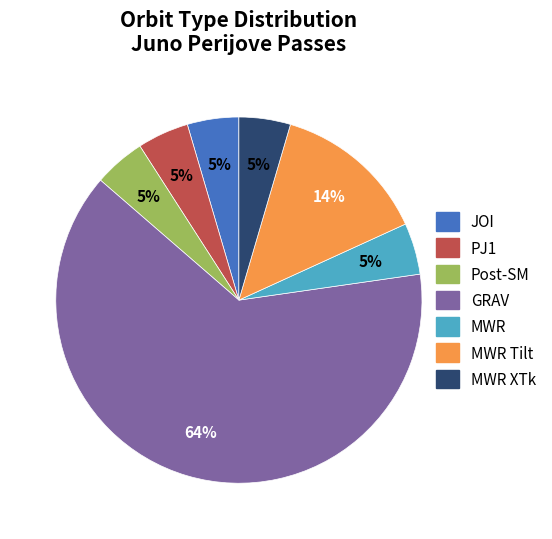

To the nearest percent, what is the difference between the MWR and MWR Tilt slice percentages?

9%